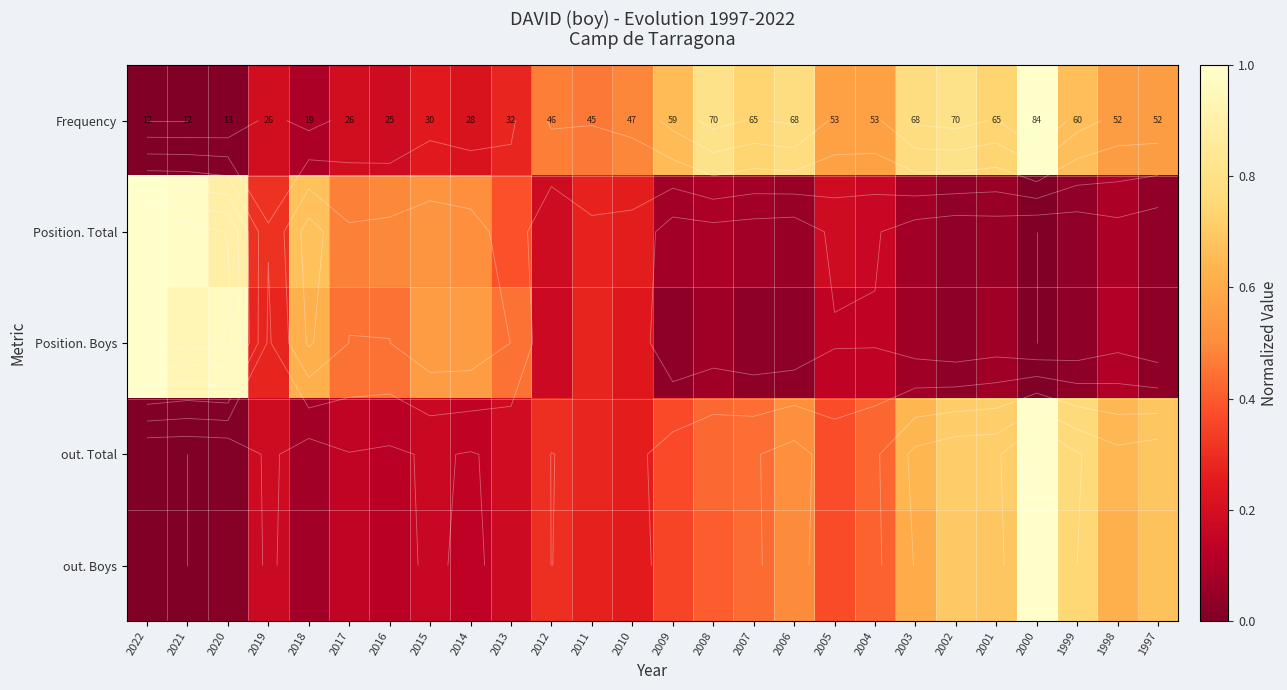

True or false: out. Boys has a value of 0.7 at 2002.

True